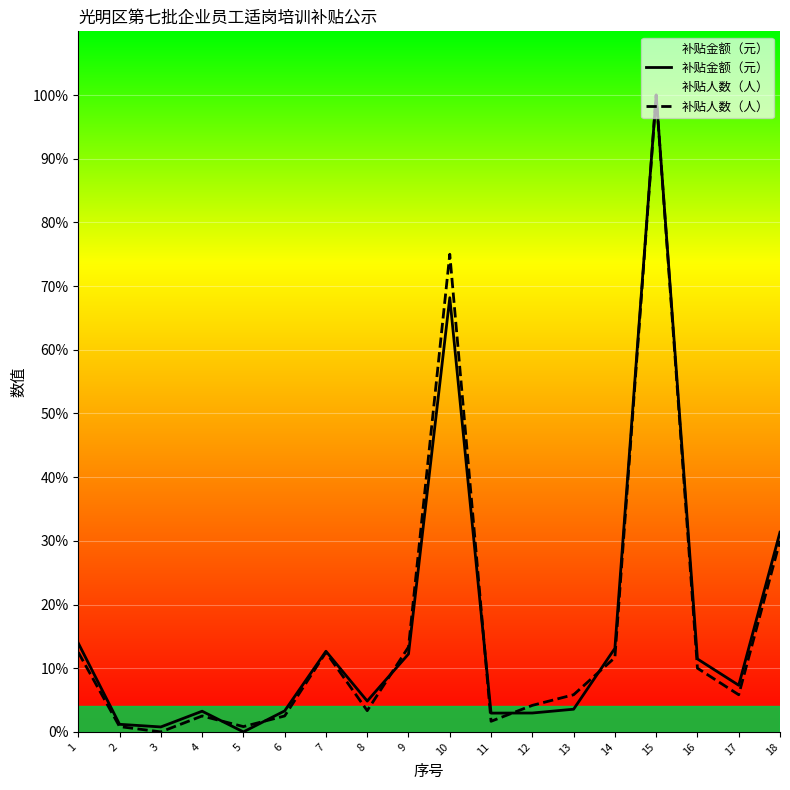

Reading left to right, list all the values displayed in this chart.

补贴金额（元）: 1=13.9	2=1.2	3=0.8	4=3.2	5=0.0	6=3.3	7=12.7	8=4.8	9=12.2	10=68.2	11=2.9	12=3.0	13=3.6	14=13.1	15=100.0	16=11.5	17=7.3	18=31.4
补贴人数（人）: 1=12.5	2=0.8	3=0.0	4=2.5	5=0.8	6=2.5	7=12.5	8=3.3	9=13.3	10=75.0	11=1.7	12=4.2	13=5.8	14=11.7	15=100.0	16=10.0	17=5.8	18=30.0